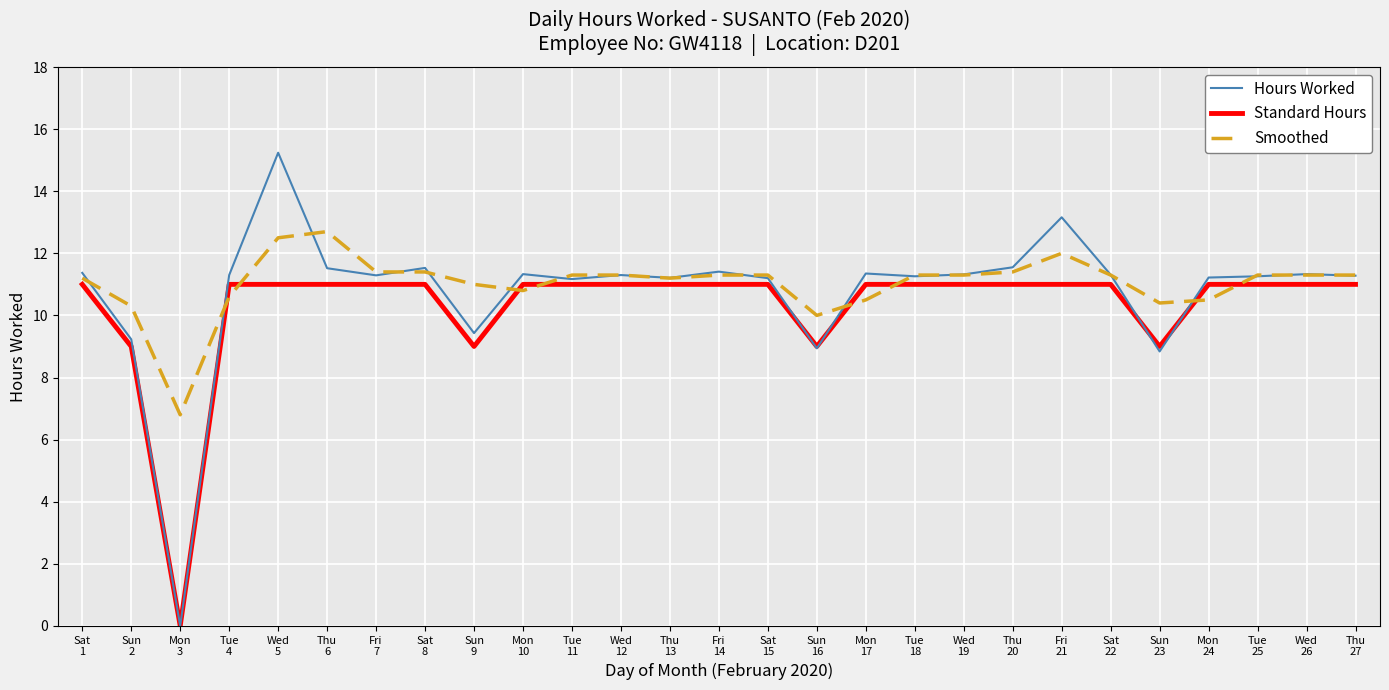

Is it true that Standard Hours equals 19.6 at Wed
12?

False